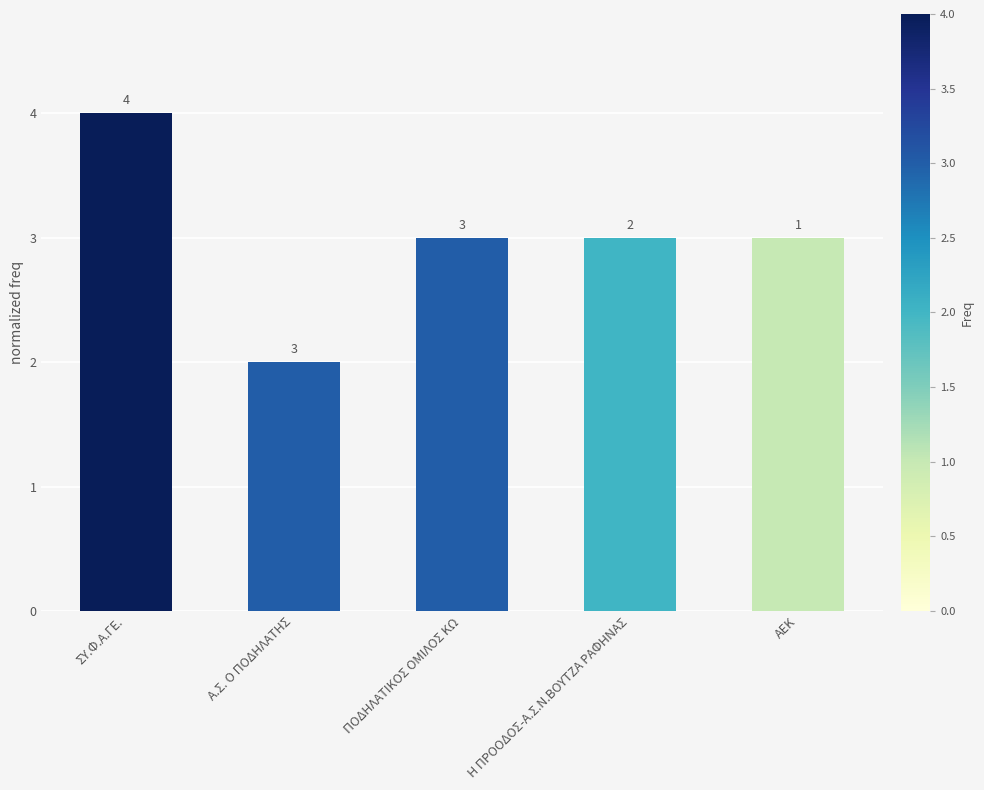

At which category does the chart reach its minimum across all series?

Α.Σ. Ο ΠΟΔΗΛΑΤΗΣ